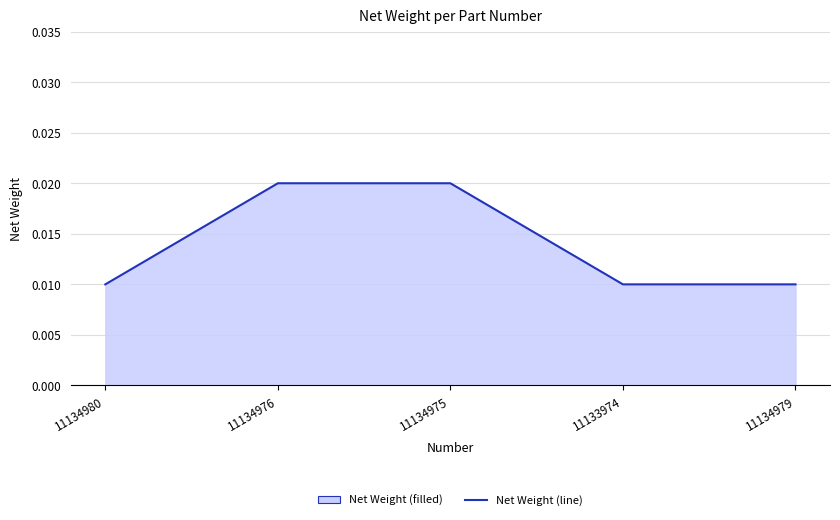

Rank the categories by value from highest to lowest.

11134976, 11134975, 11134980, 11133974, 11134979